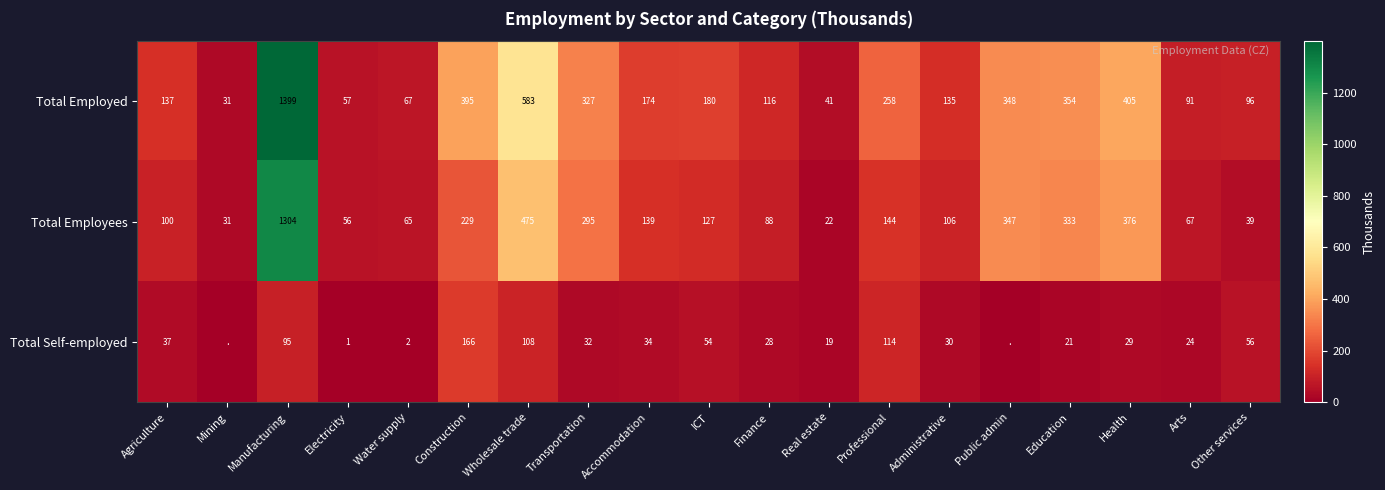

What is the spread (max minus min) of values at Real estate?

22